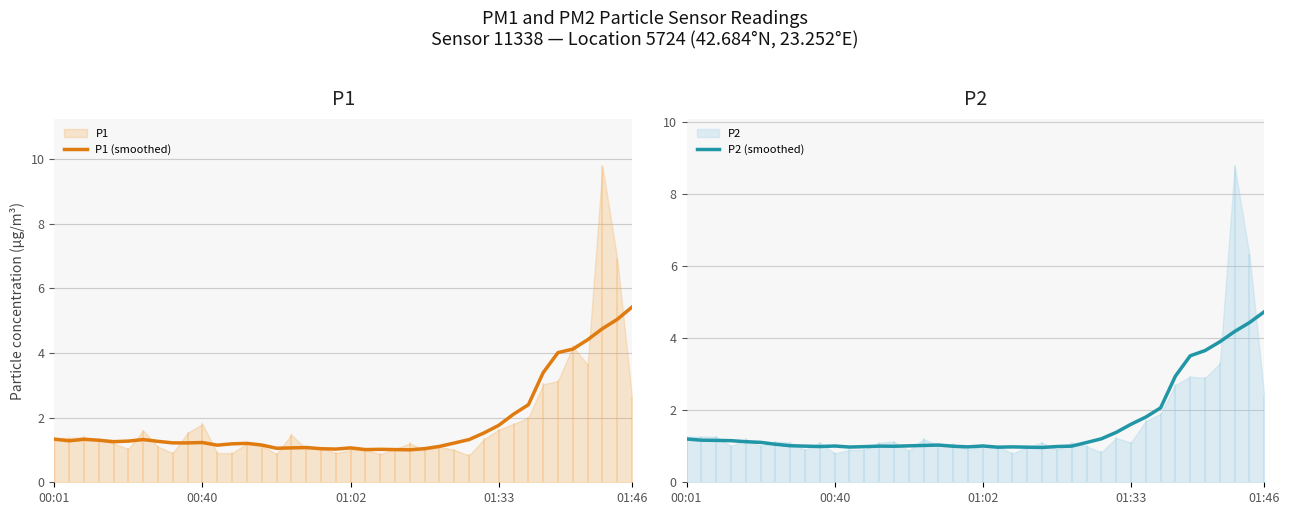

What is the highest value of the P1 (smoothed) series?

5.4